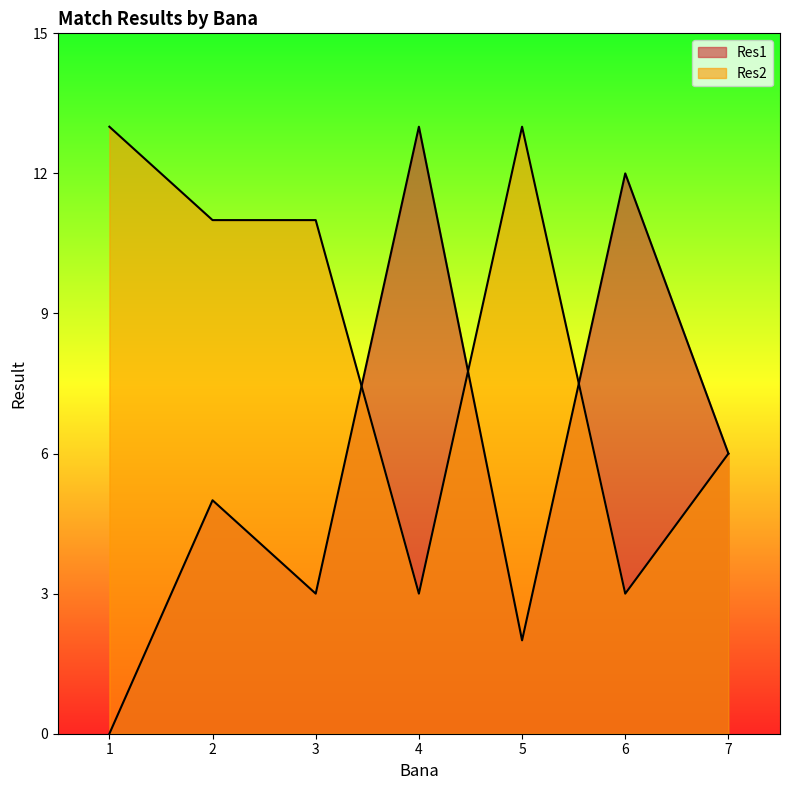

True or false: Res1 has a value of 6 at 7.

True